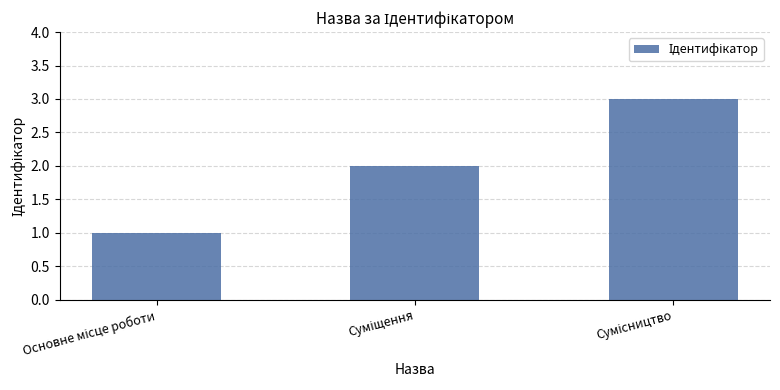

What is the maximum value shown in the chart?

3